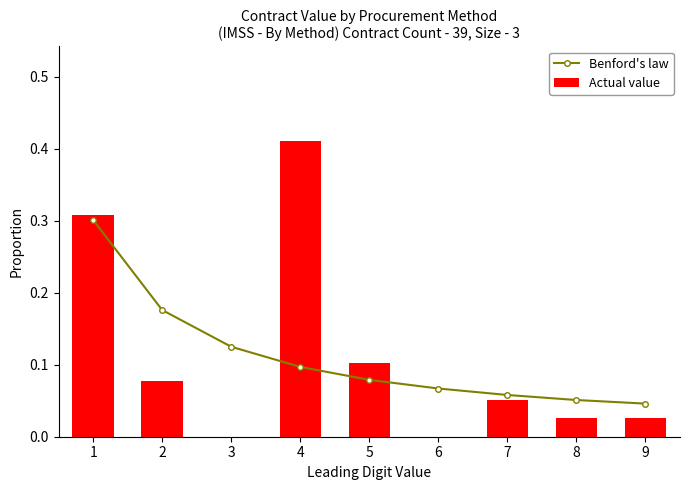

The value of Actual value at 1 is 0.3. True or false?

True